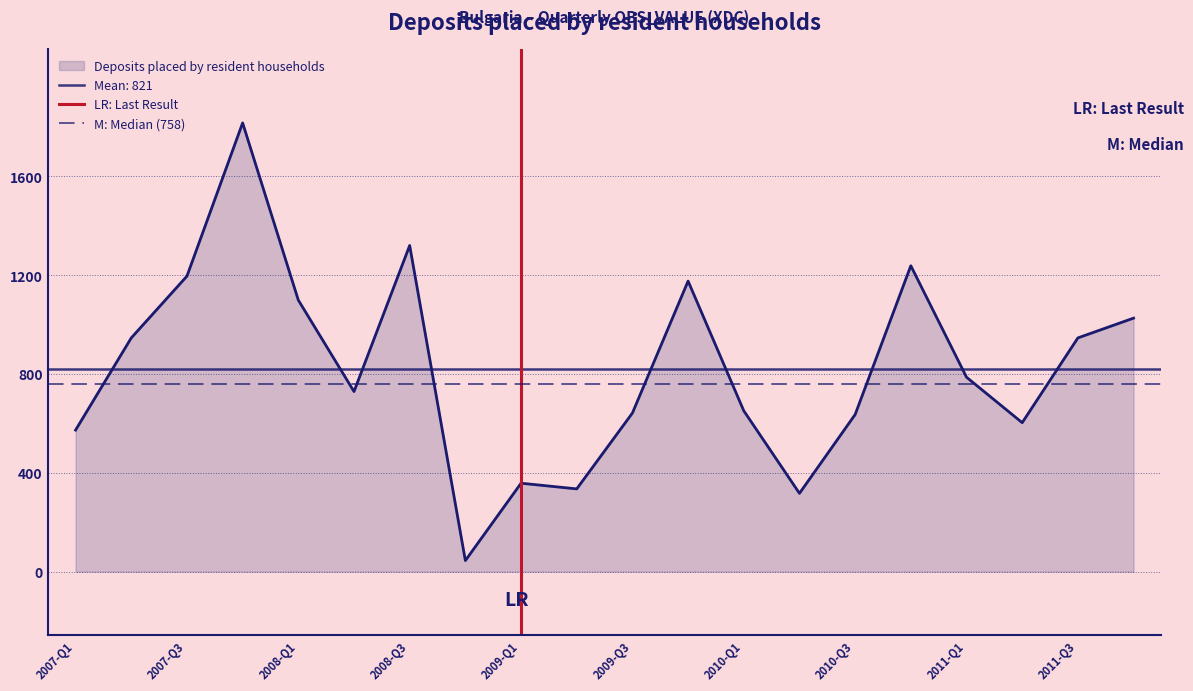

What is the average value of the M: Median (758) series?

758